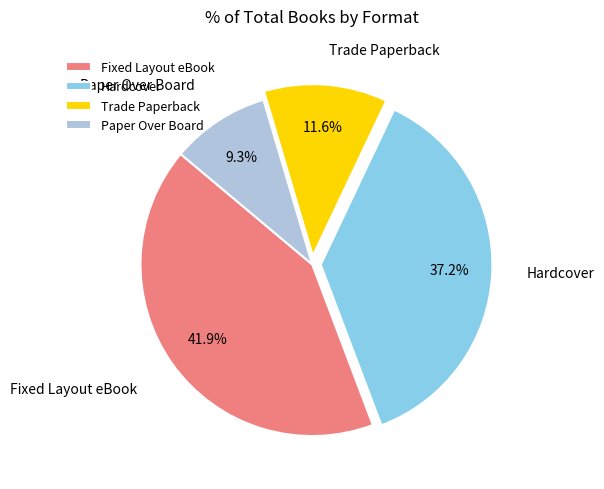

Does Paper Over Board represent more than half of the total?

No